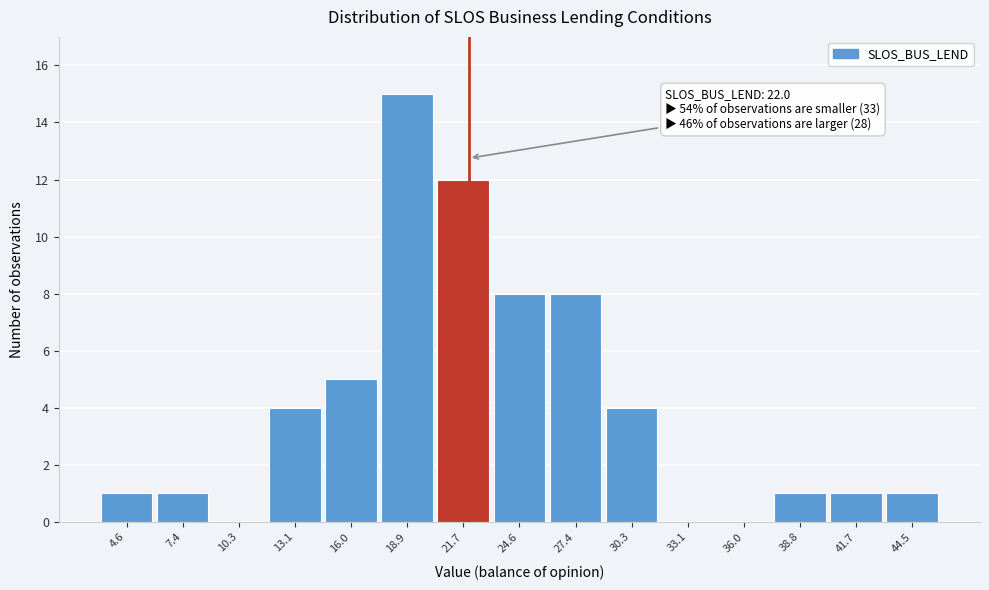

Which range on the x-axis has the tallest bar?

17.5 to 20.5